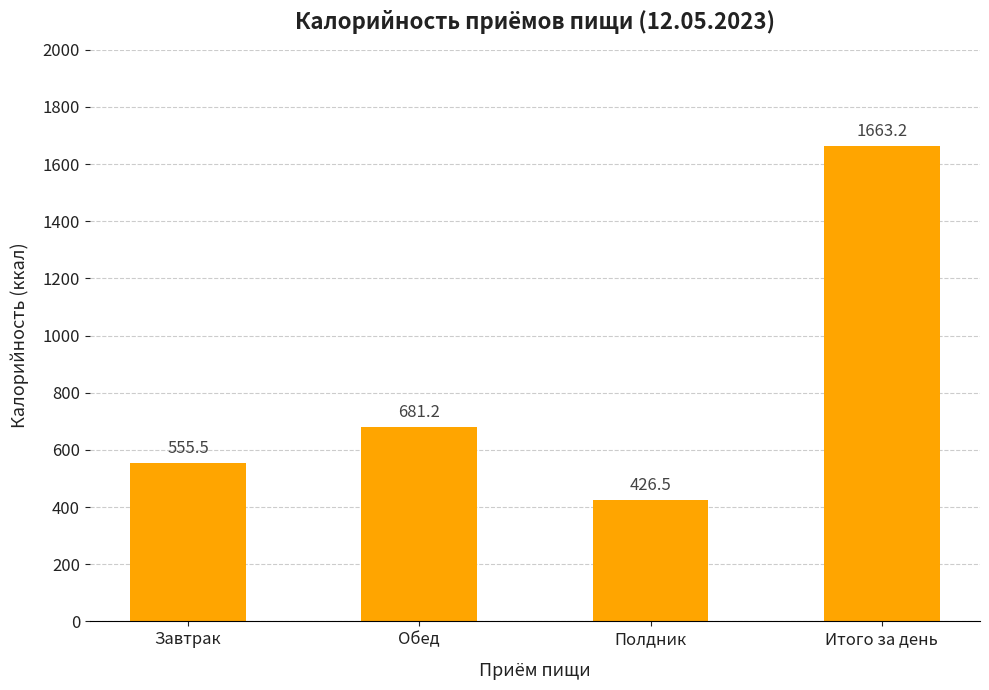

Is it true that the value at Полдник is 426.5?

True